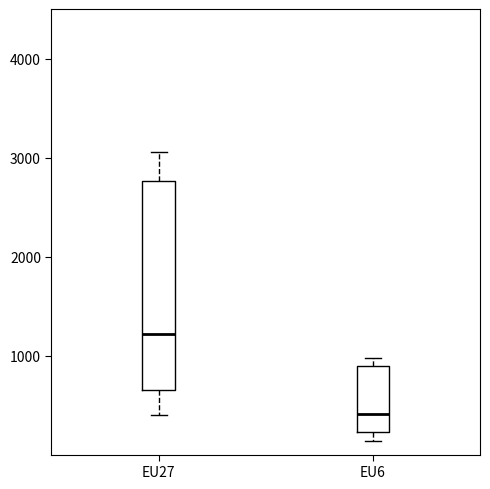

Reading left to right, transcribe this box plot: for each box, give where its median line is, the range the box spans, and where its two whiskers end, as read against the y-axis. The values are not printed on the chart, so give them approximately, as read against the axis.

EU27: median 1200, box 700 to 2800, whiskers 400 to 3100
EU6: median 400, box 200 to 900, whiskers 100 to 1000